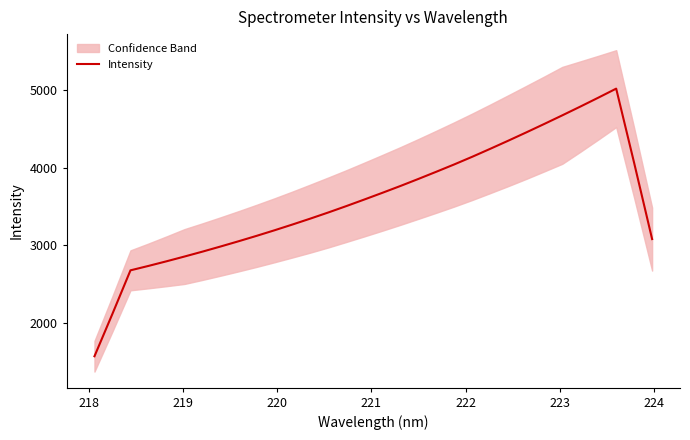

Count the number of data series in this chart.

1